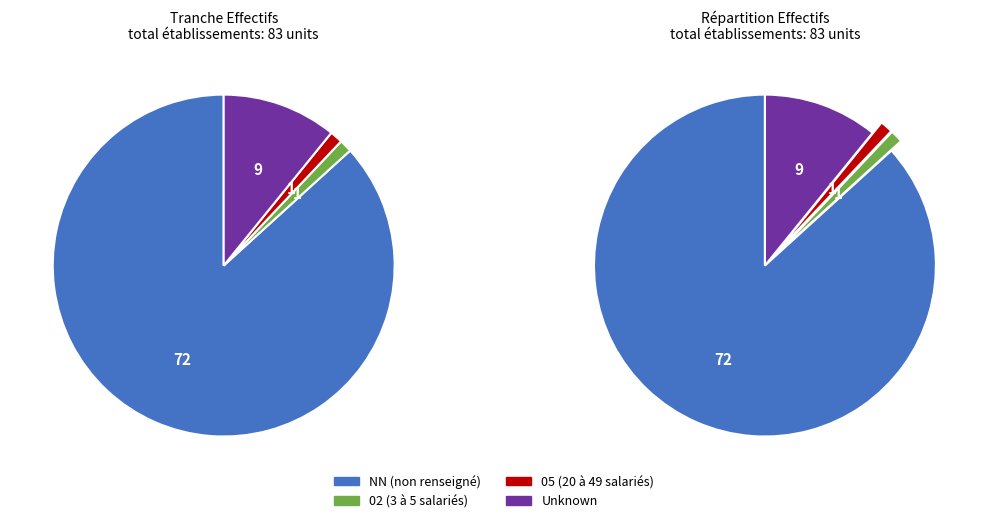

Which slice represents more than half of the pie?

NN